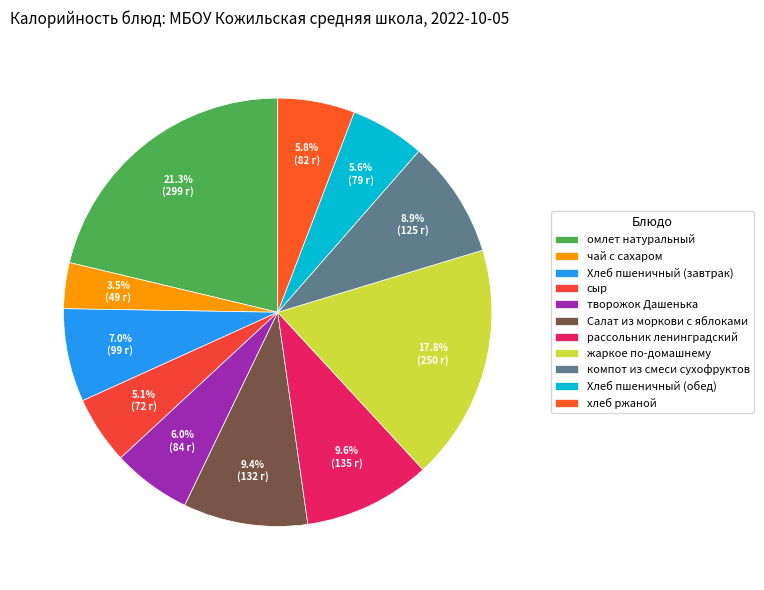

What percentage is the рассольник ленинградский slice, to the nearest percent?

10%